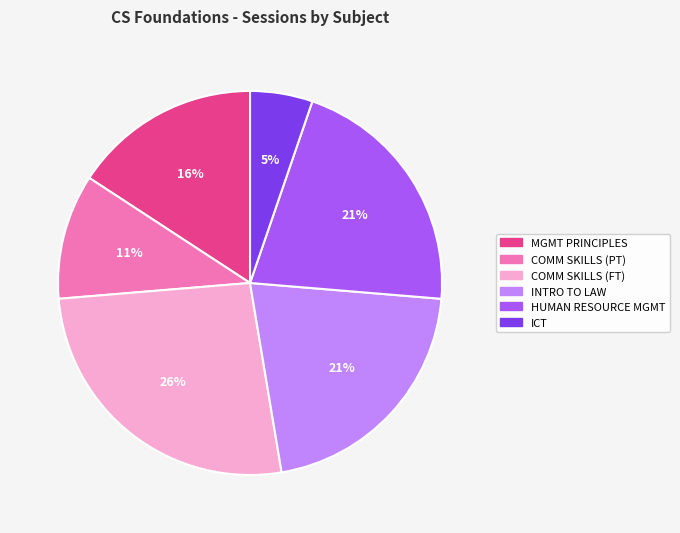

Which has a higher value, COMM SKILLS (PT) or INTRO TO LAW?

INTRO TO LAW